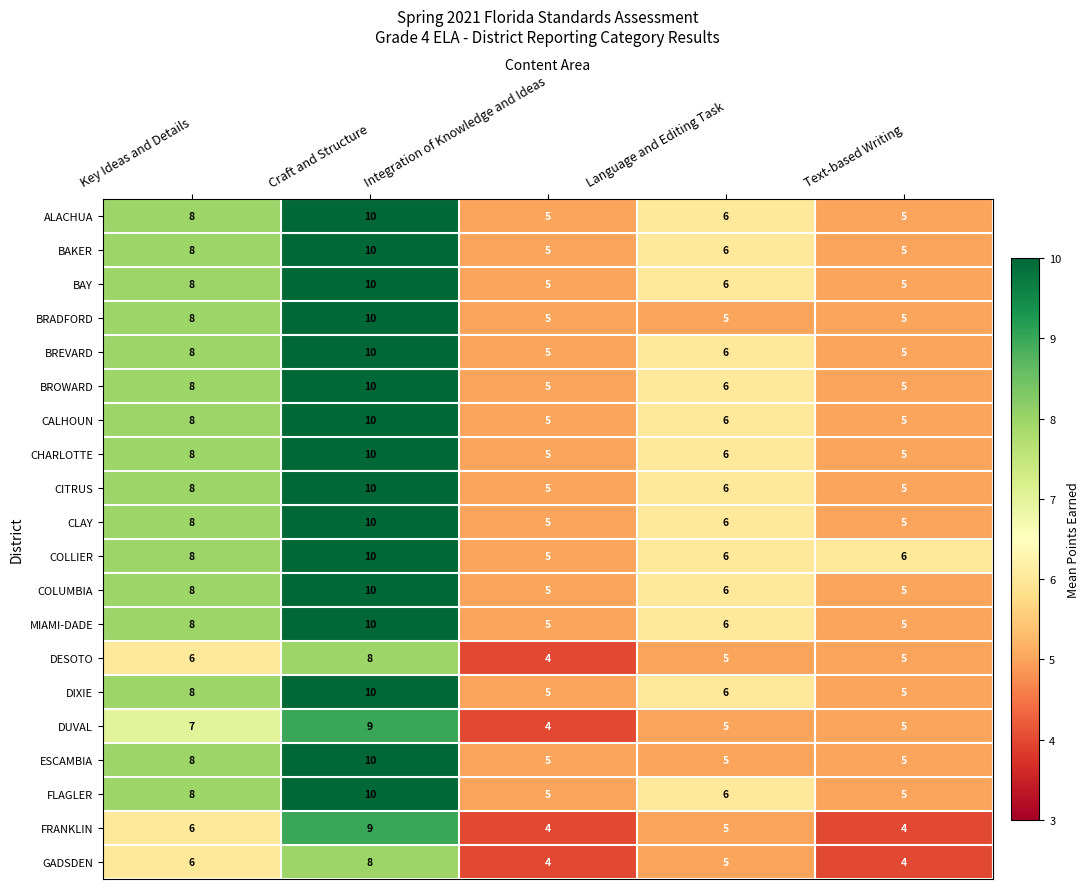

At which category is the sum across all series the highest?

Craft and Structure